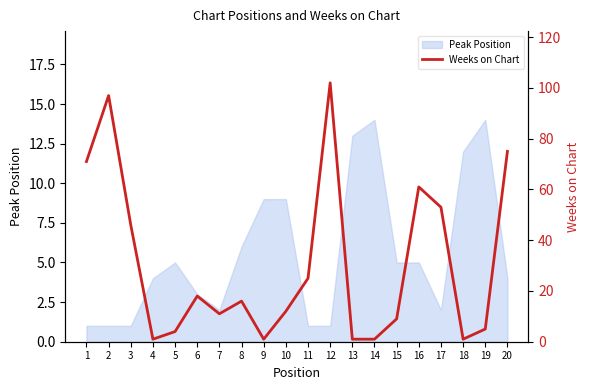

Where is Peak Position nearest to the value 7?

8